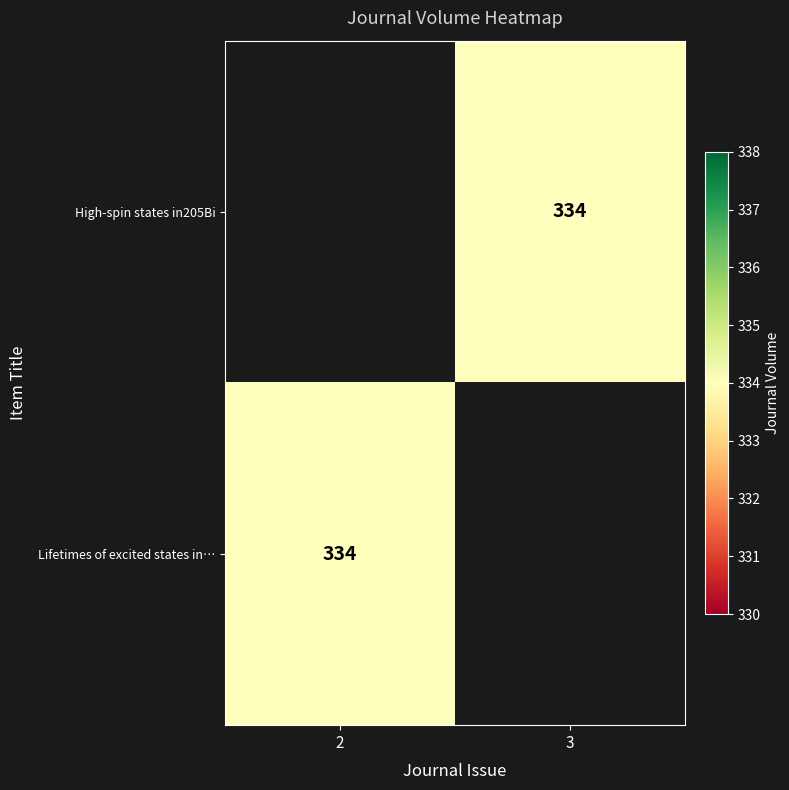

Which label corresponds to the smallest value in the chart?

3